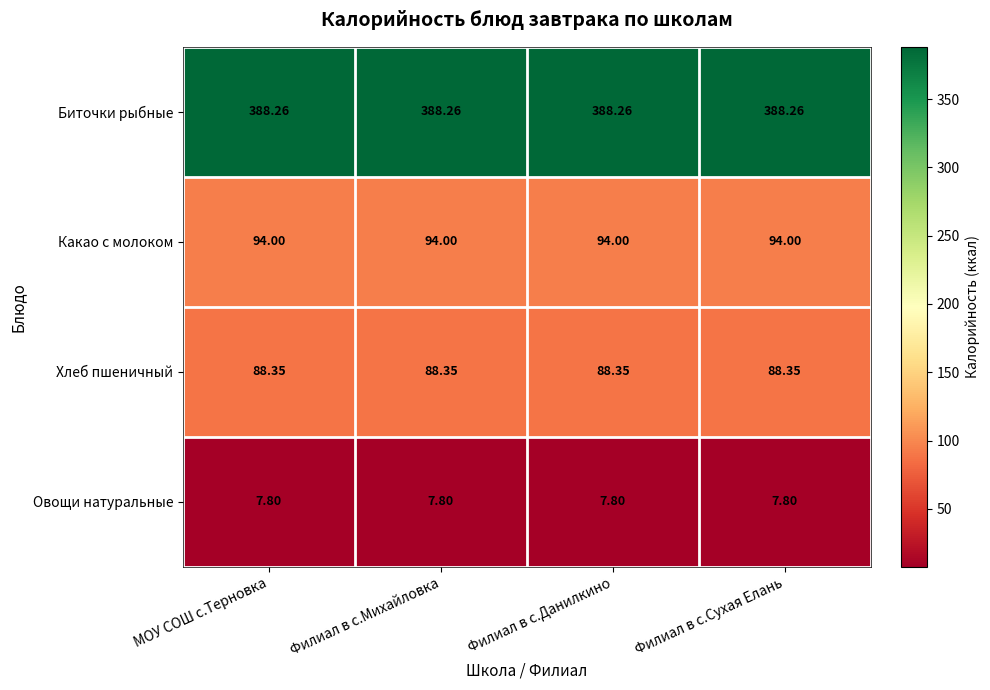

At Филиал в с.Михайловка, list the series in order from largest to smallest.

Биточки рыбные, Какао с молоком, Хлеб пшеничный, Овощи натуральные